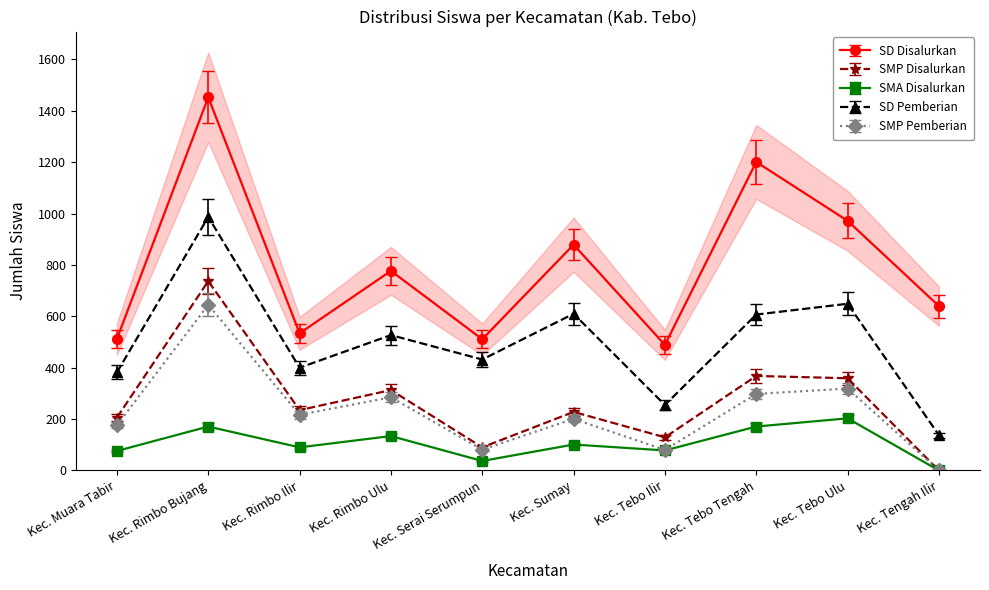

What is the difference between the SD Disalurkan values at Kec. Muara Tabir and Kec. Rimbo Bujang?

941